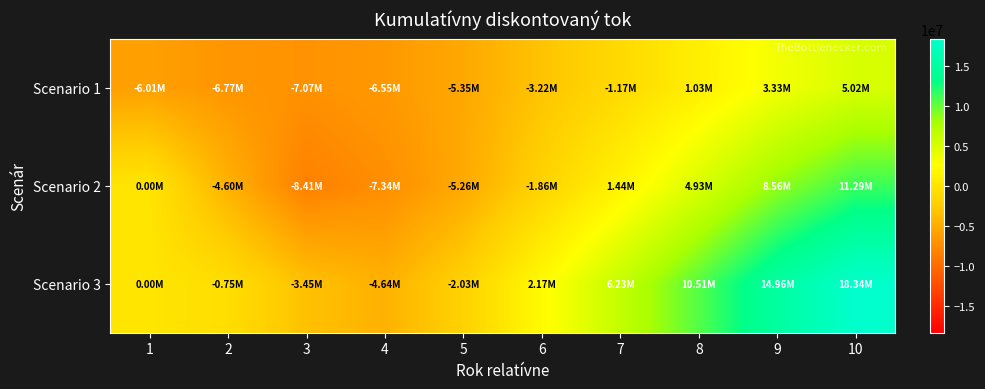

Reading right to left, what are all the values shown in this chart?

Scenario 1: 10=5023048.4	9=3329298.0	8=1028065.9	7=-1165057.2	6=-3222176.9	5=-5346572.8	4=-6553258.2	3=-7065119.9	2=-6766290.0	1=-6014480.0
Scenario 2: 10=11290549.7	9=8557456.5	8=4925221.7	7=1440599.8	6=-1856013.6	5=-5262528.7	4=-7338020.3	3=-8409127.0	2=-4603367.7	1=0.0
Scenario 3: 10=18338129.7	9=14964423.4	8=10511806.9	7=6231152.0	6=2170559.7	5=-2026206.9	4=-4637199.1	3=-3445177.7	2=-751810.0	1=0.0